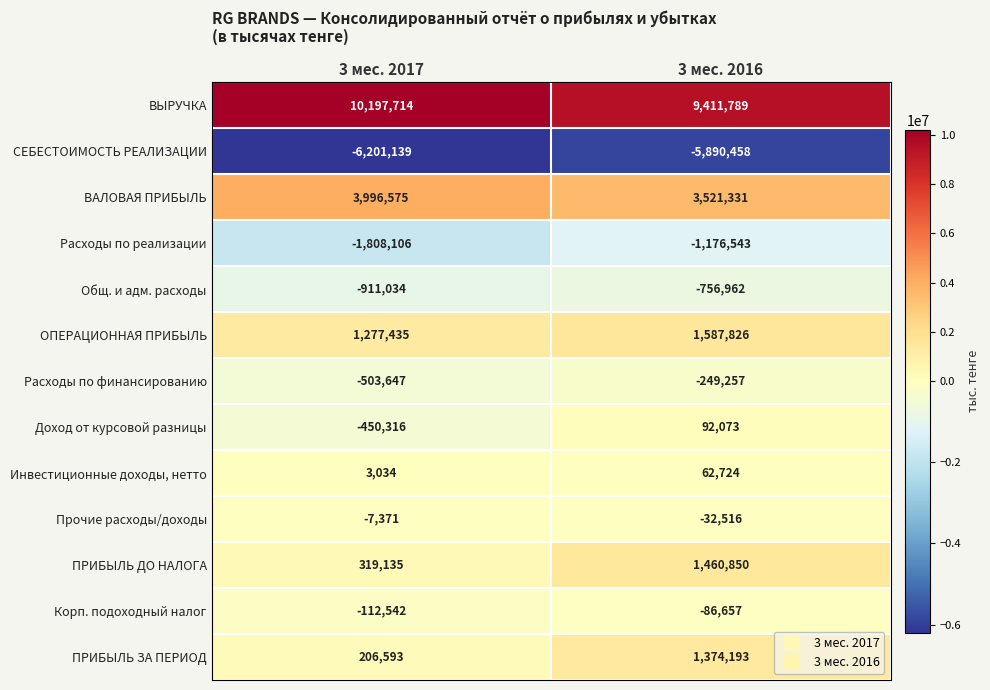

Between 3 мес. 2017 and 3 мес. 2016, which series saw the biggest shift?

ПРИБЫЛЬ ЗА ПЕРИОД